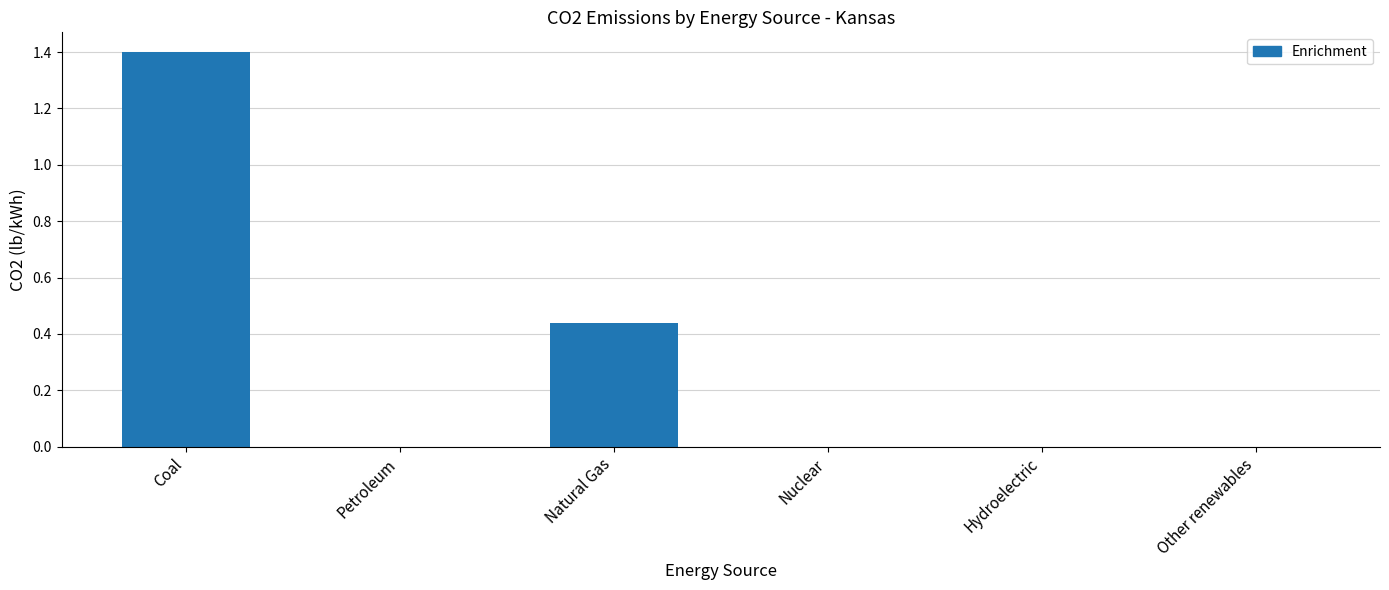

What is the change in value from Coal to Hydroelectric?

-1.4